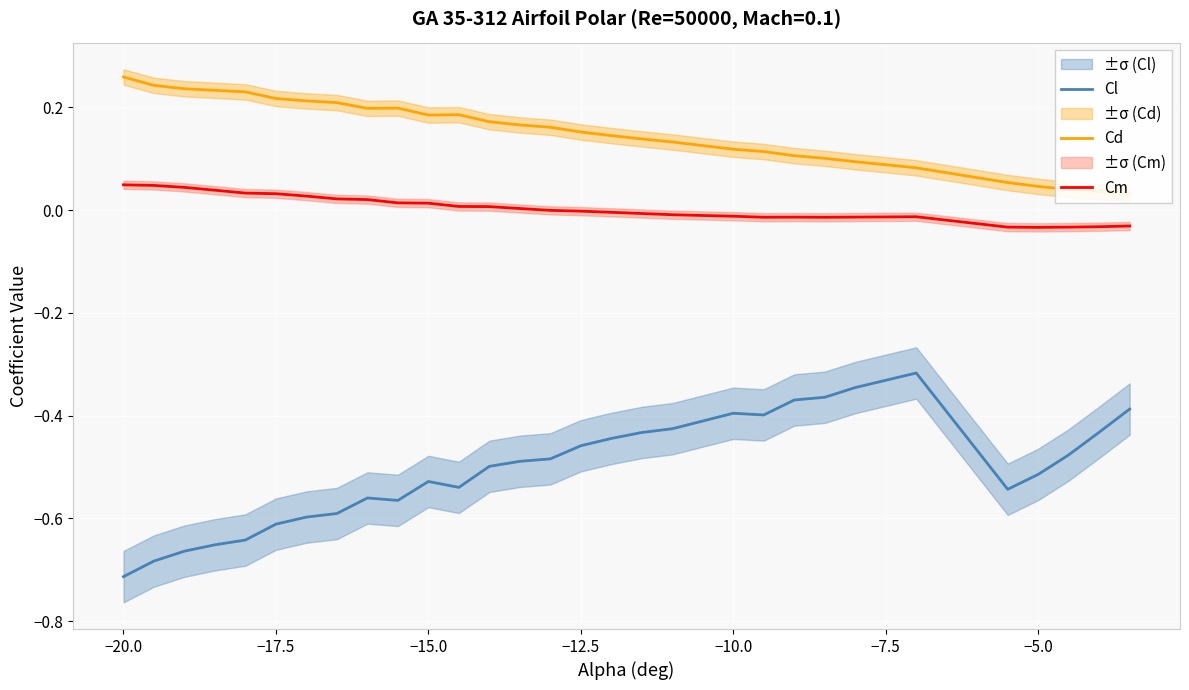

The Cl series shows -1.2 at −20.0. True or false?

False